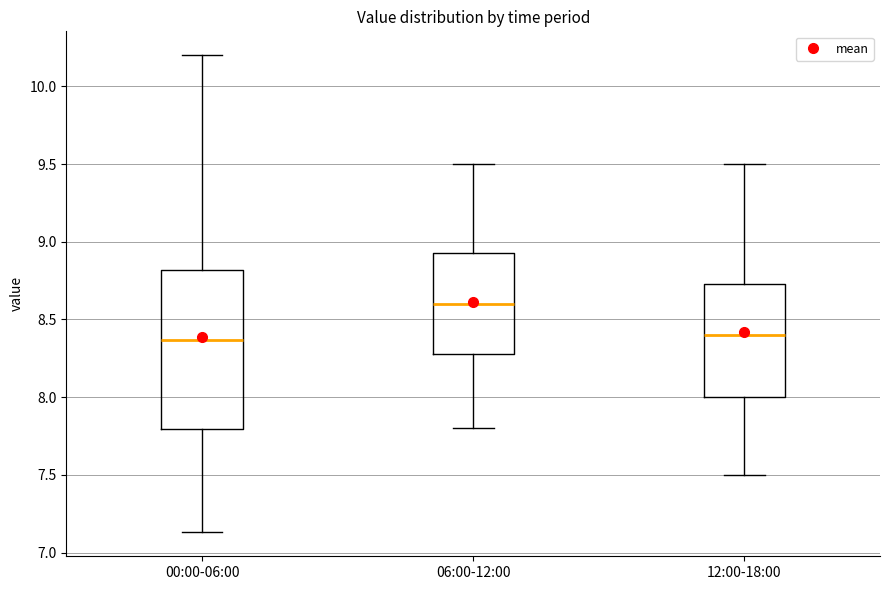

Where does the median line of the box for 06:00-12:00 sit on the y-axis? The values are not printed on the chart, so give them approximately, as read against the axis.

8.60